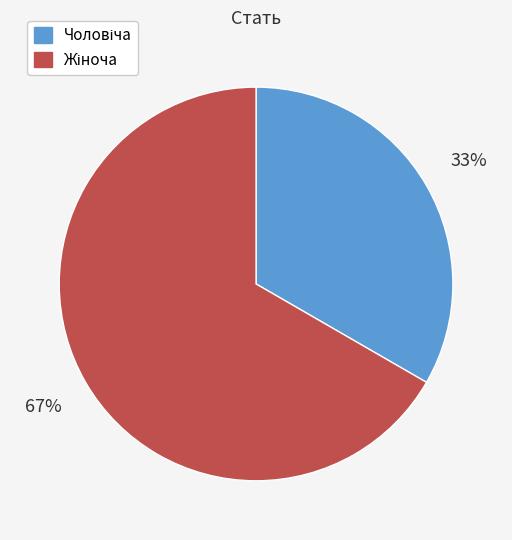

To the nearest percent, what is the average slice percentage?

50%